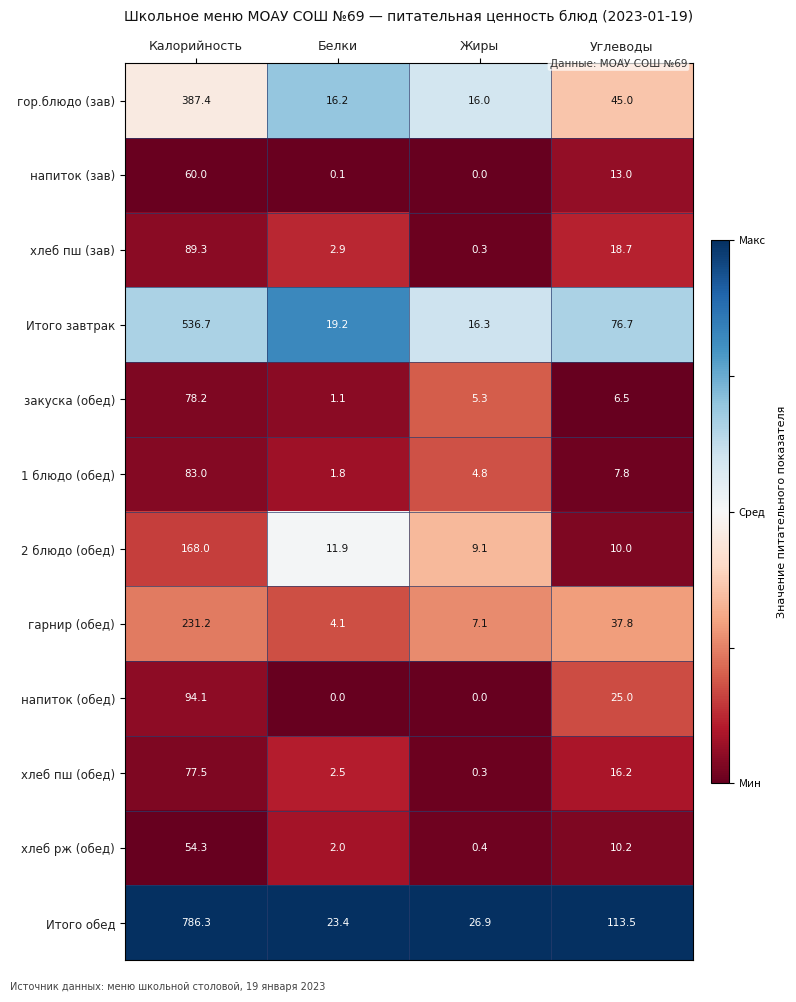

At which label does гарнир (обед) reach its minimum?

Белки